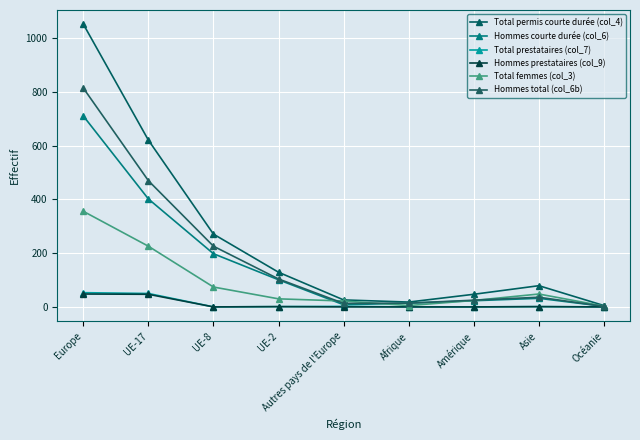

The value of Total femmes (col_3) at Autres pays de l'Europe is 7. True or false?

False